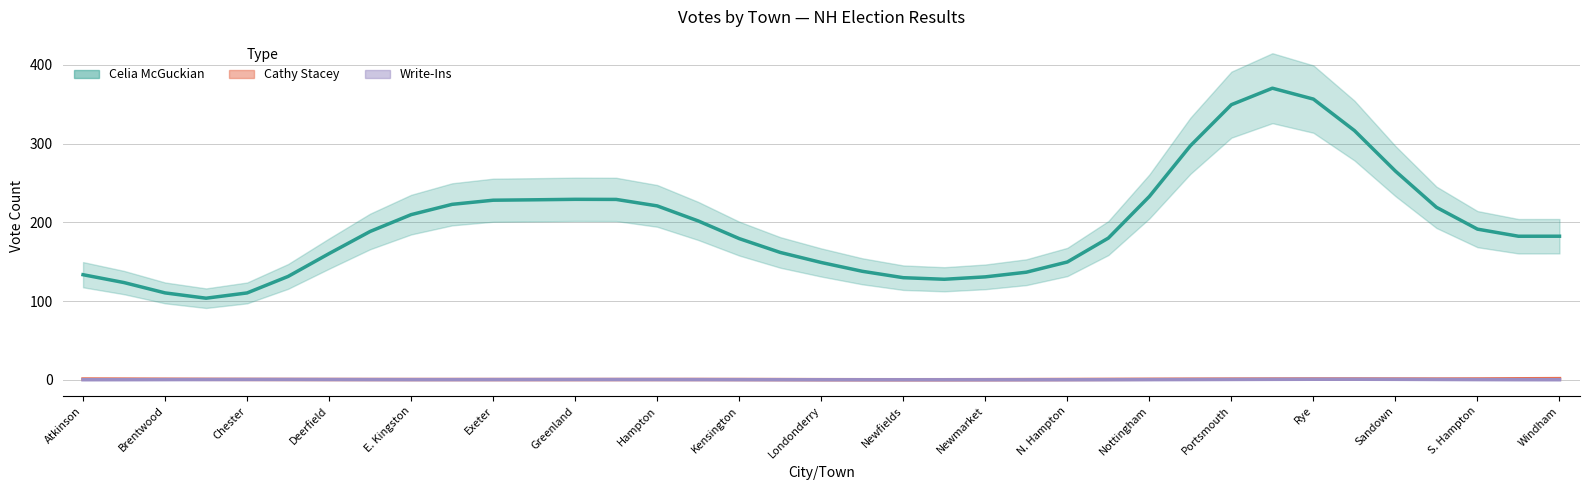

Count the number of categories in the chart.

37